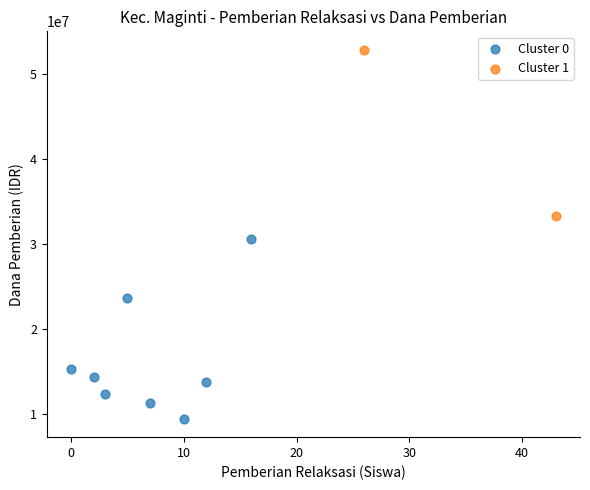

What are all the series names shown in the legend?

Cluster 0, Cluster 1